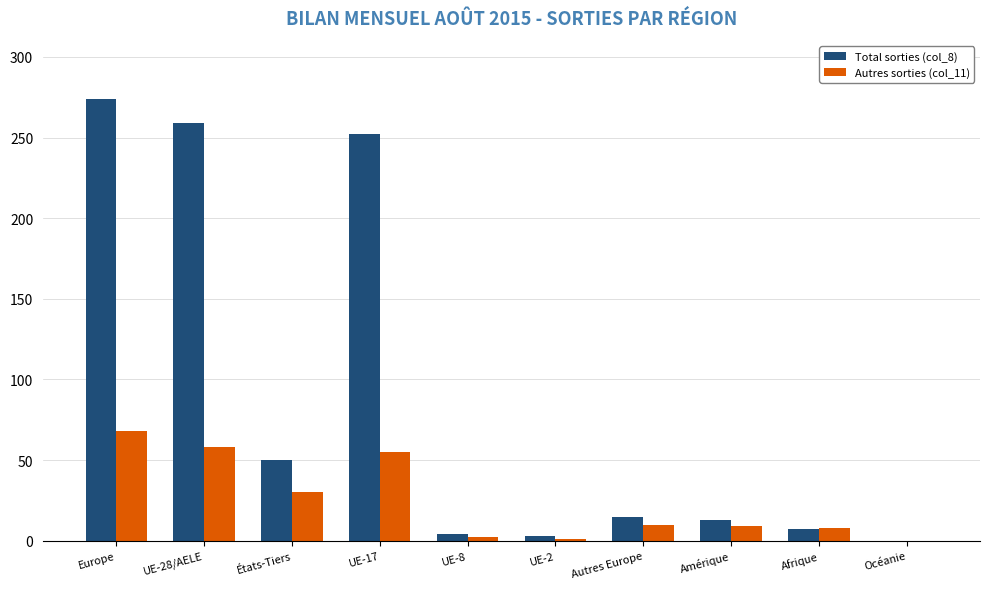

Which series has the widest spread of values?

Total sorties (col_8)